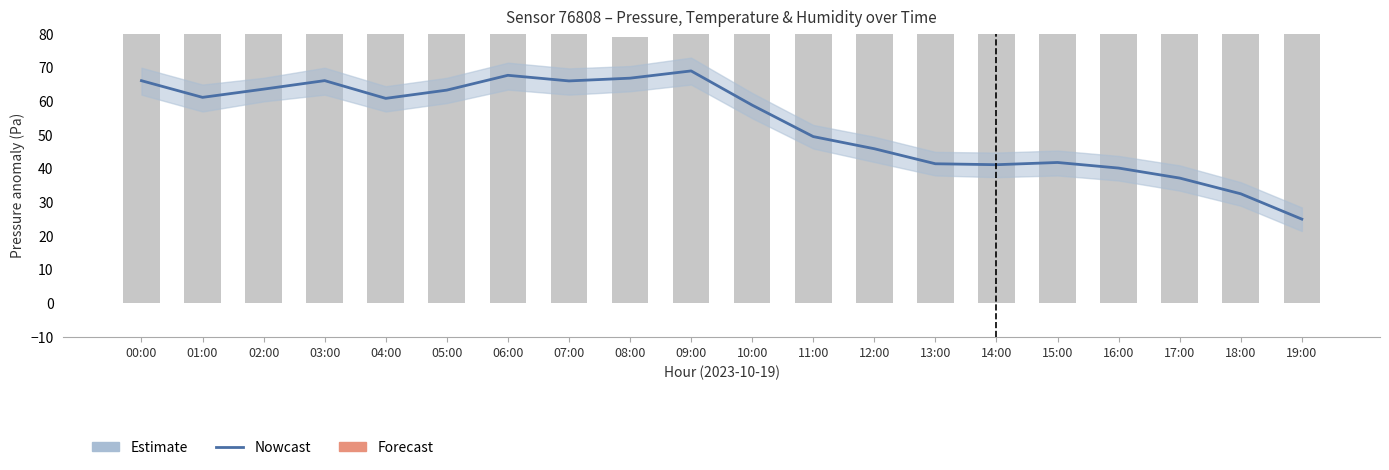

What is the label of the 1st bar from the left?

00:00